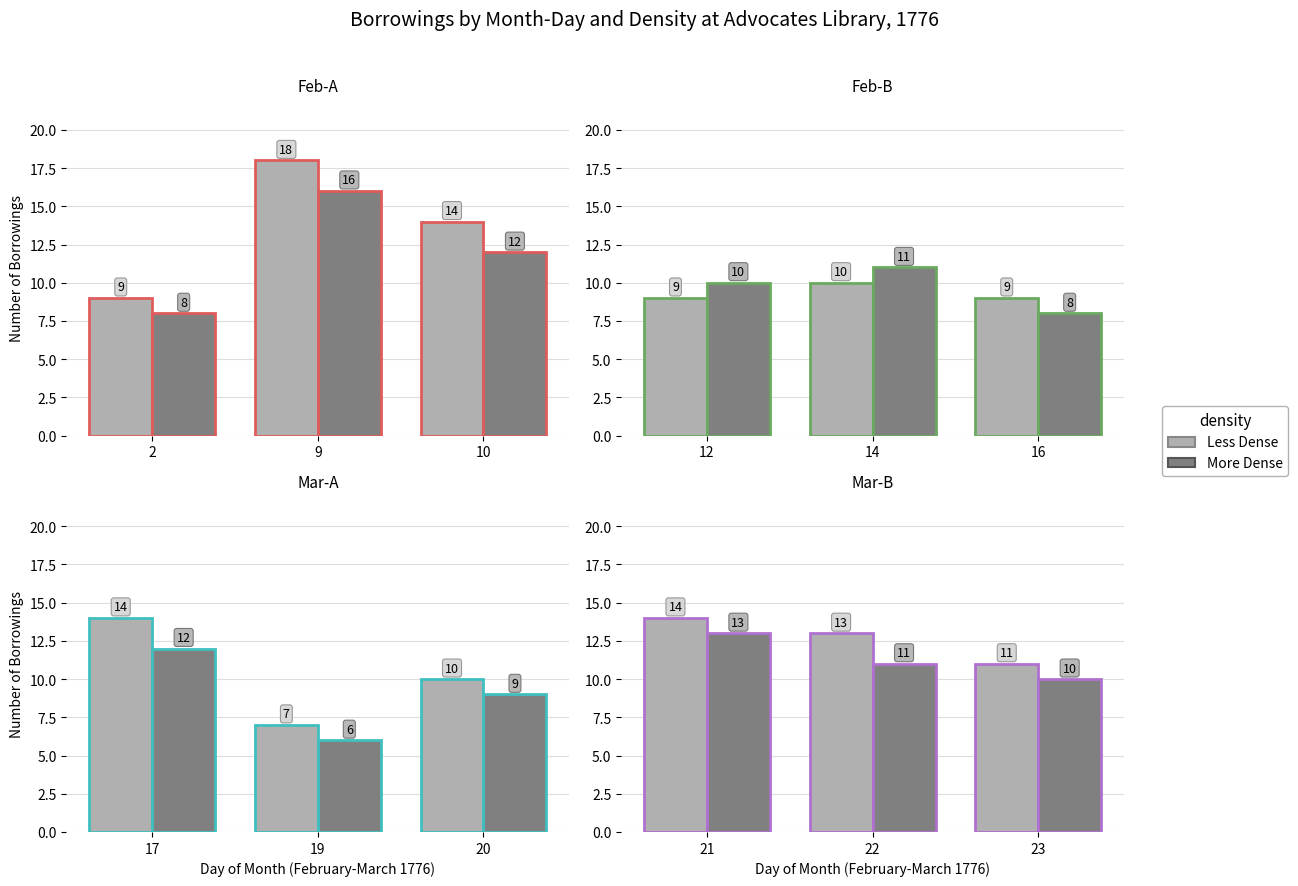

What are all the series names shown in the legend?

Less Dense, More Dense